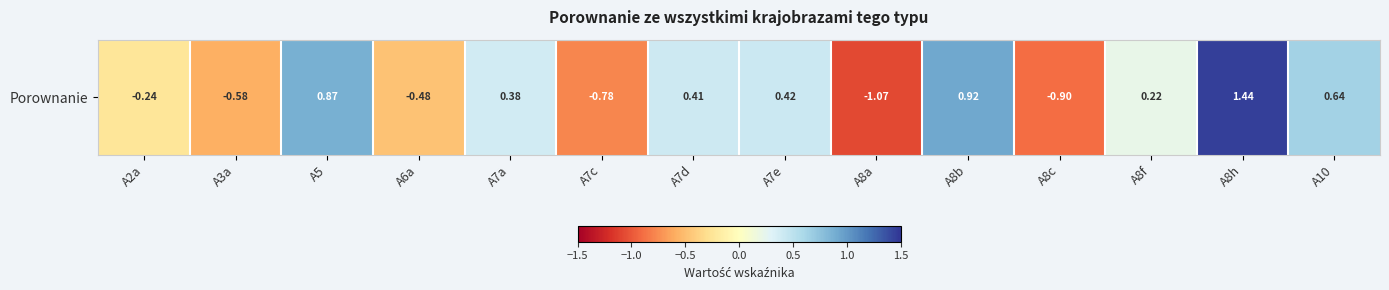

Rank the categories by value from lowest to highest.

A8a, A8c, A7c, A3a, A6a, A2a, A8f, A7a, A7d, A7e, A10, A5, A8b, A8h